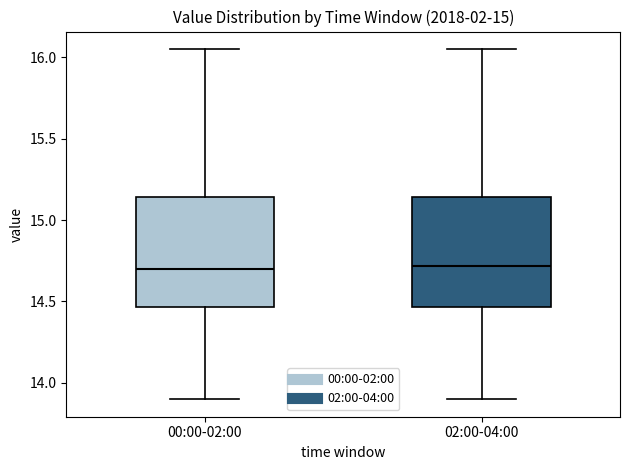

Reading left to right, transcribe this box plot: for each box, give where its median line is, the range the box spans, and where its two whiskers end, as read against the y-axis. The values are not printed on the chart, so give them approximately, as read against the axis.

00:00-02:00: median 14.70, box 14.45 to 15.15, whiskers 13.90 to 16.05
02:00-04:00: median 14.70, box 14.45 to 15.15, whiskers 13.90 to 16.05